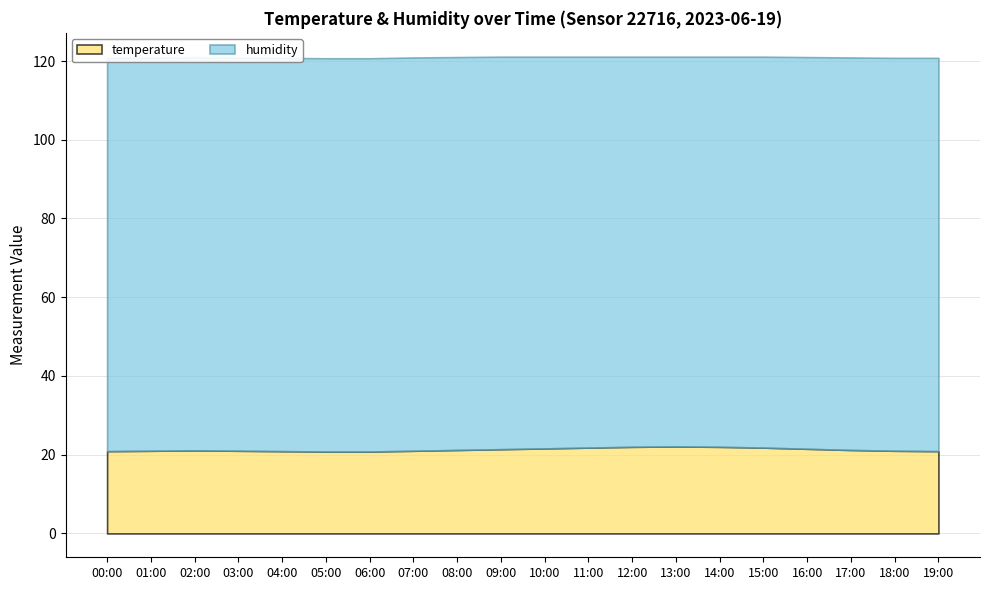

Which series has the largest total across all categories?

humidity